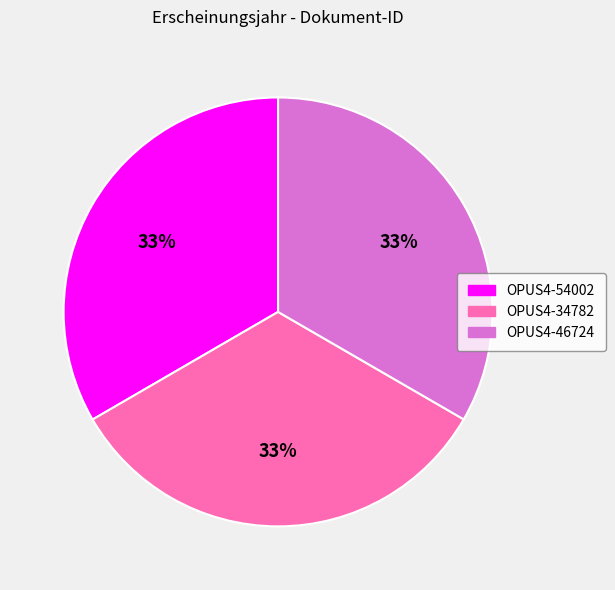

What percentage is the OPUS4-54002 slice, to the nearest percent?

33%